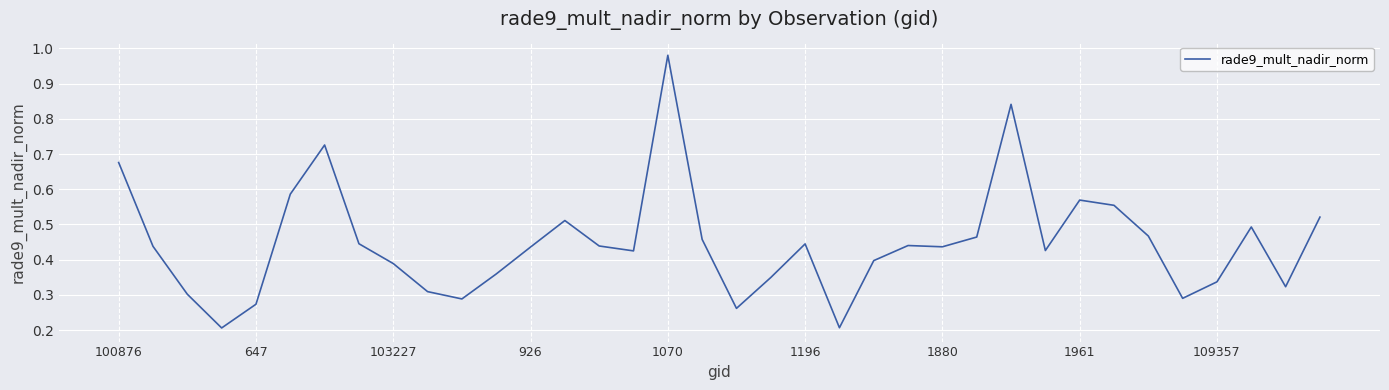

Which category has the highest value across all series?

1070